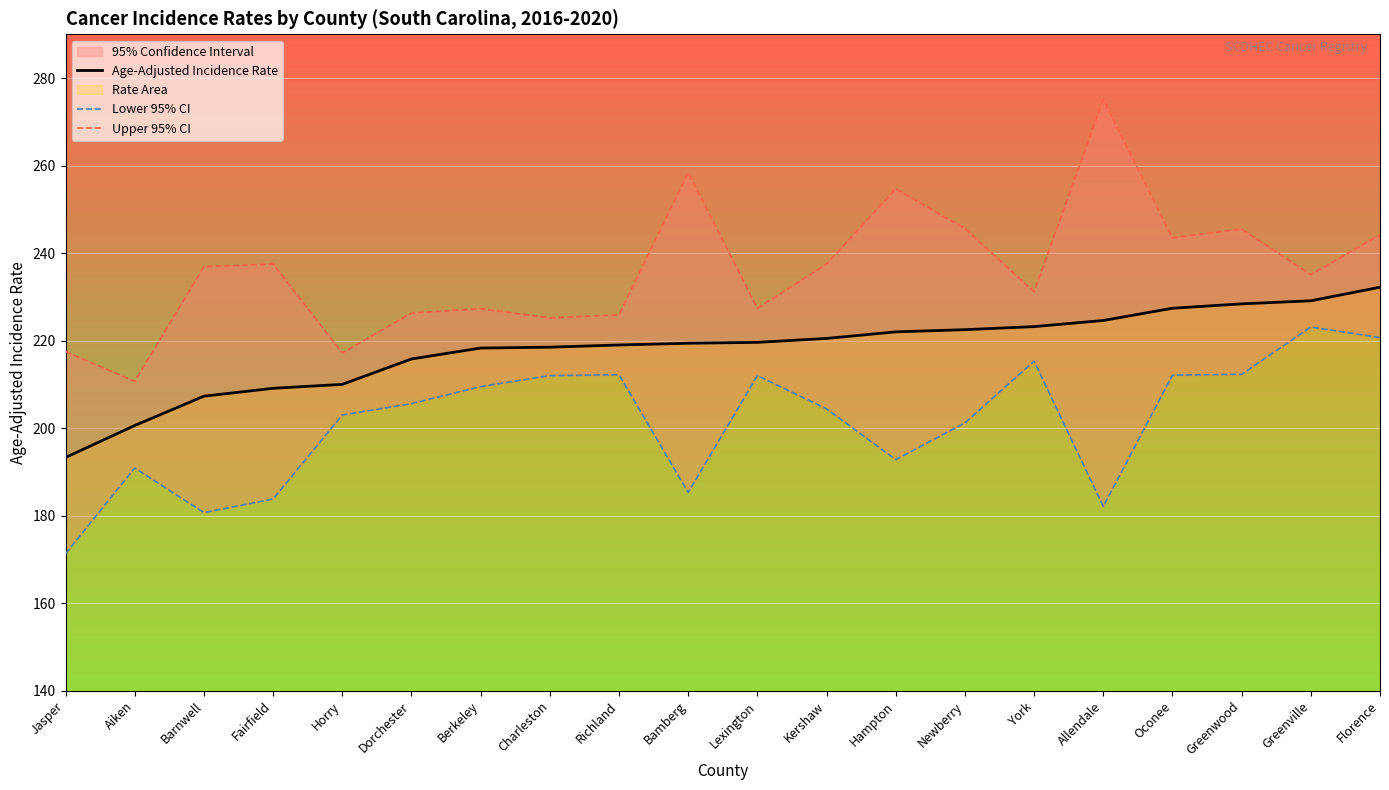

True or false: Lower 95% CI has more than 2 points higher than both neighbors.

True